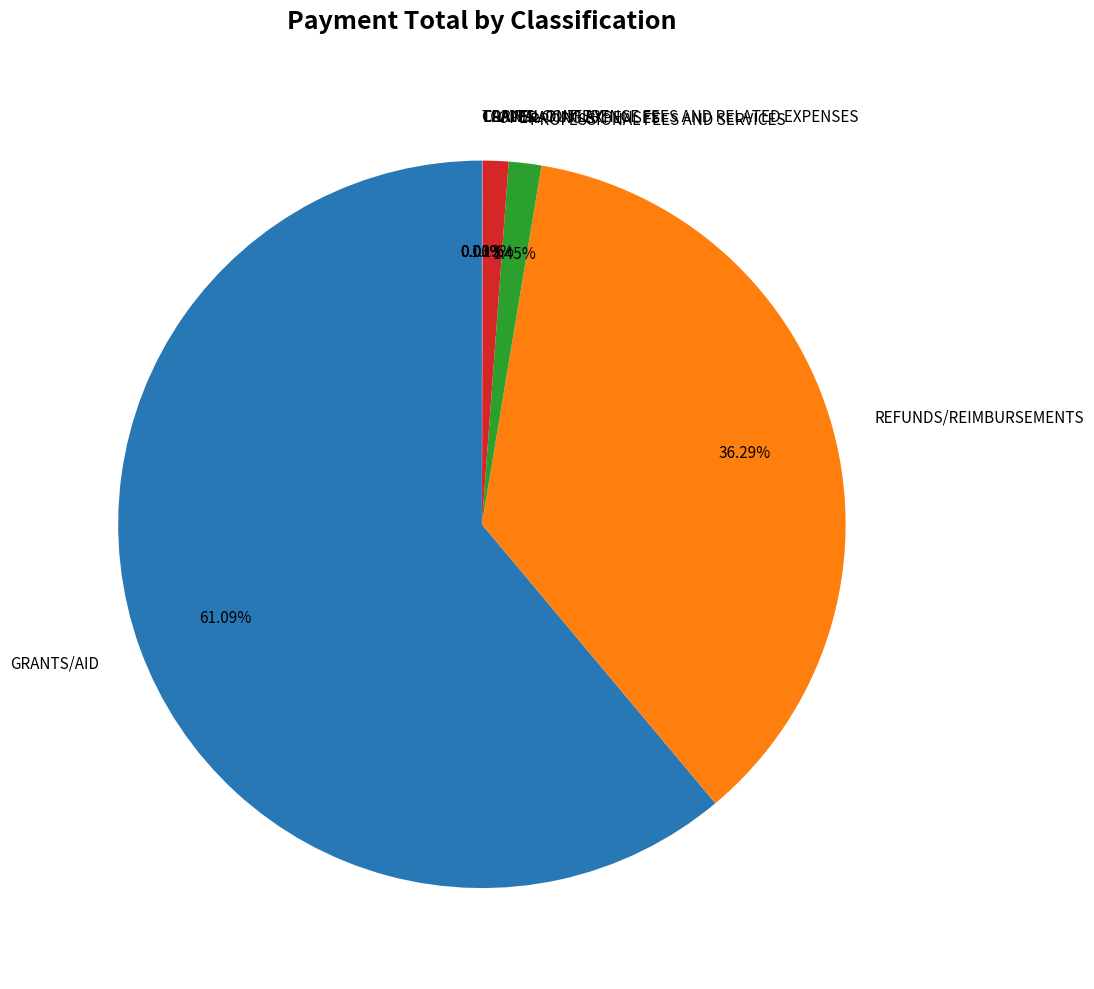

Which slice is the largest?

GRANTS/AID